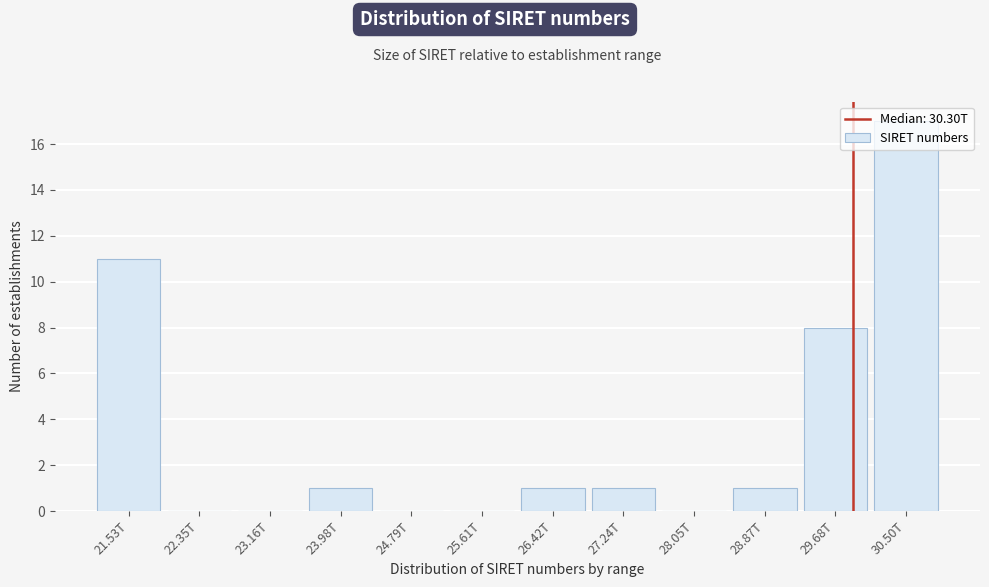

What is the sum of the values at 30.50T and 25.61T?

17